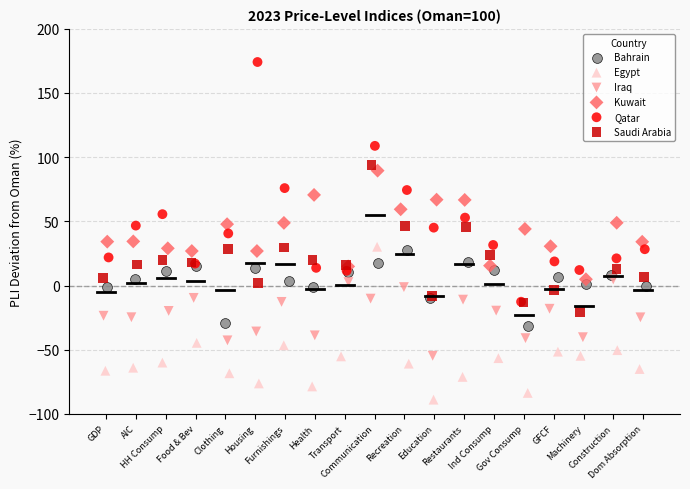

Which series contains the lowest Y value?

Egypt